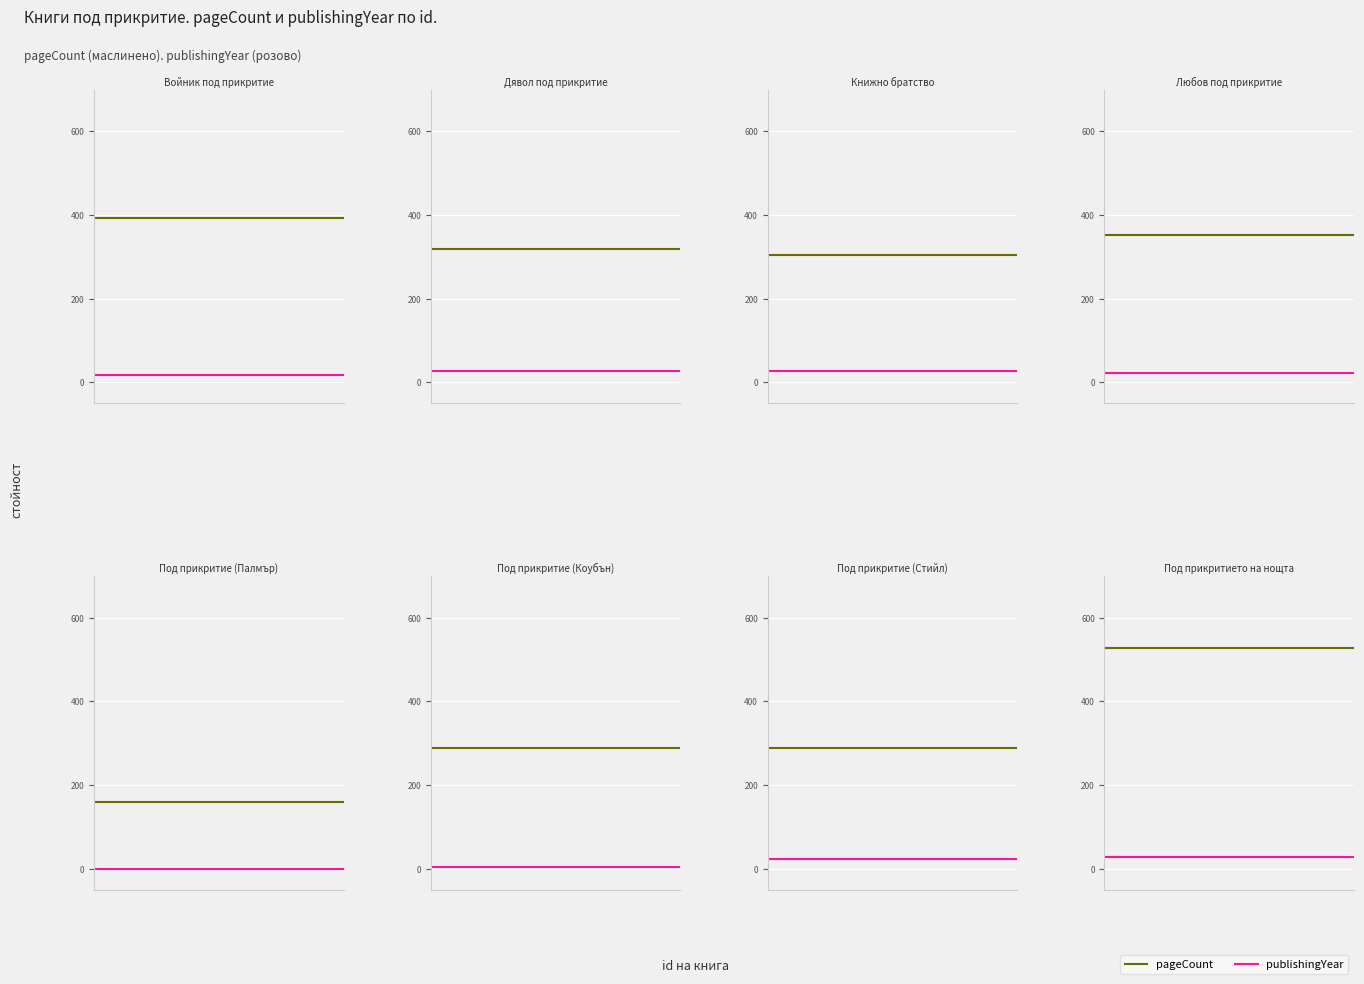

What are all the series names shown in the legend?

pageCount, publishingYear